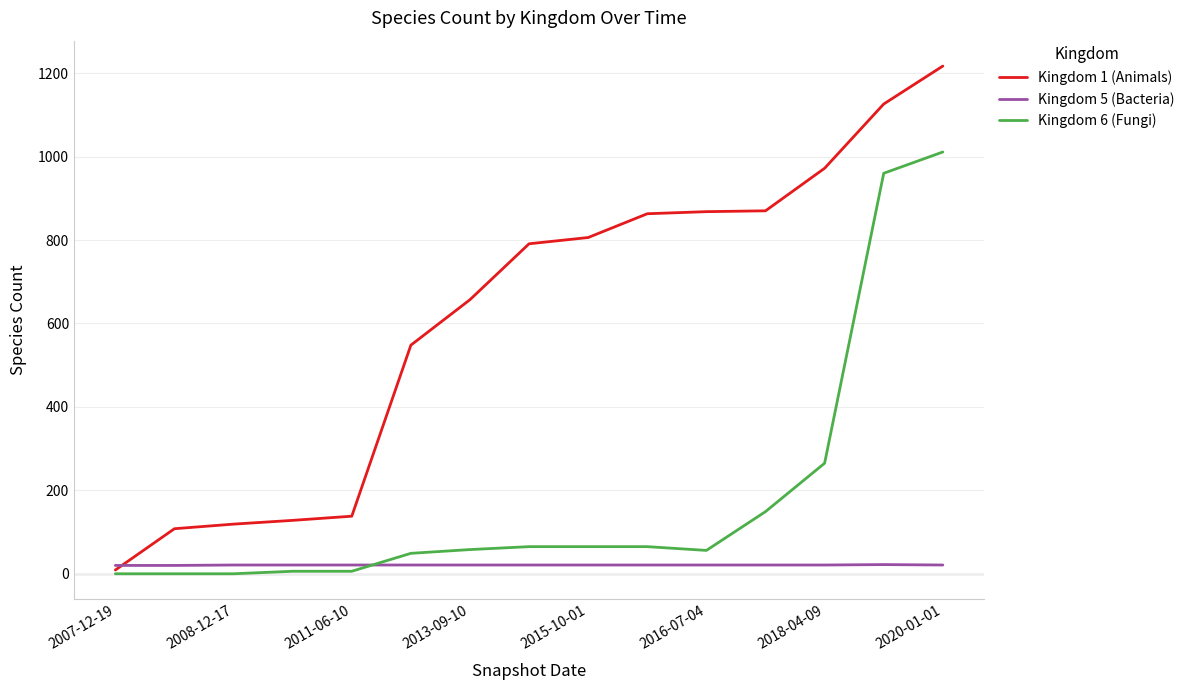

What is the maximum value shown in the chart?

1217